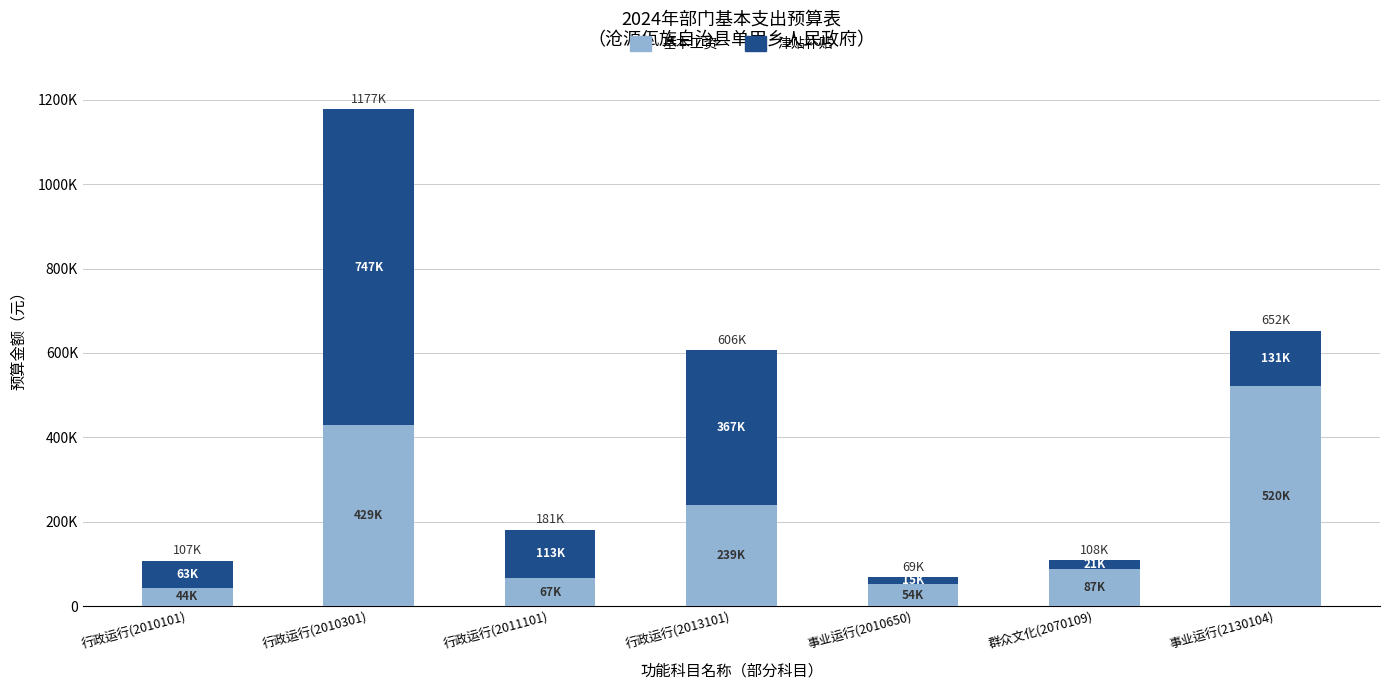

Are the bars horizontal?

No